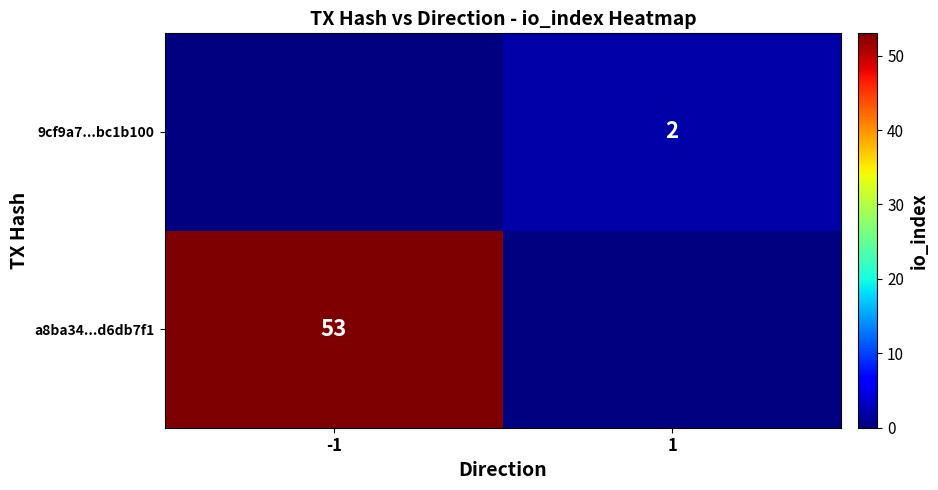

Is it true that a8ba34...d6db7f1 equals 53 at -1?

True